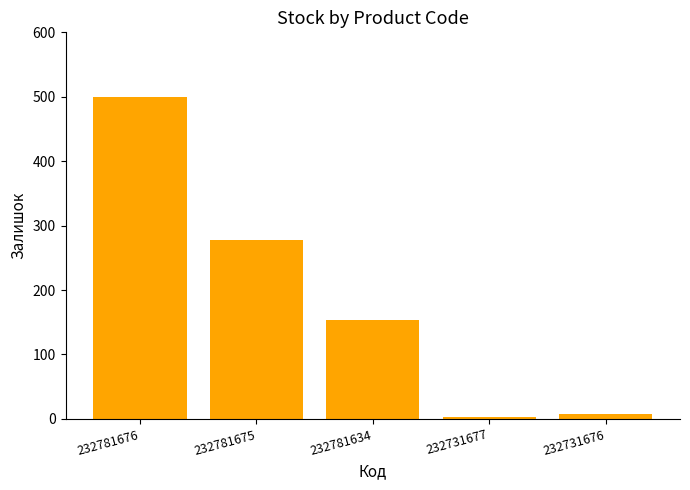

How many categories are shown in the chart?

5